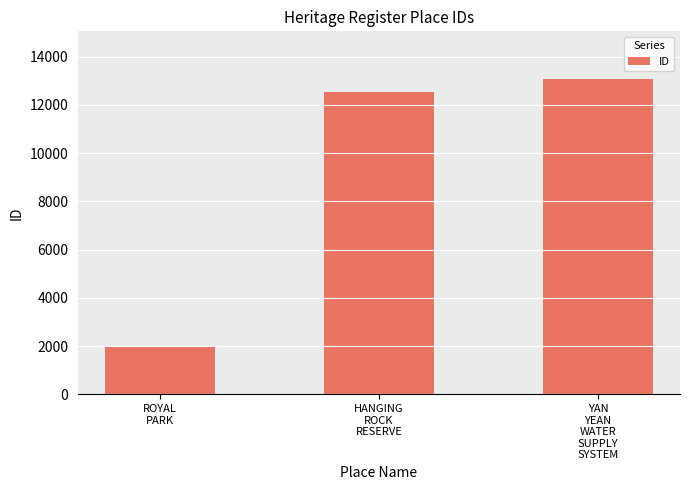

At which category does the chart reach its peak across all series?

YAN
YEAN
WATER
SUPPLY
SYSTEM